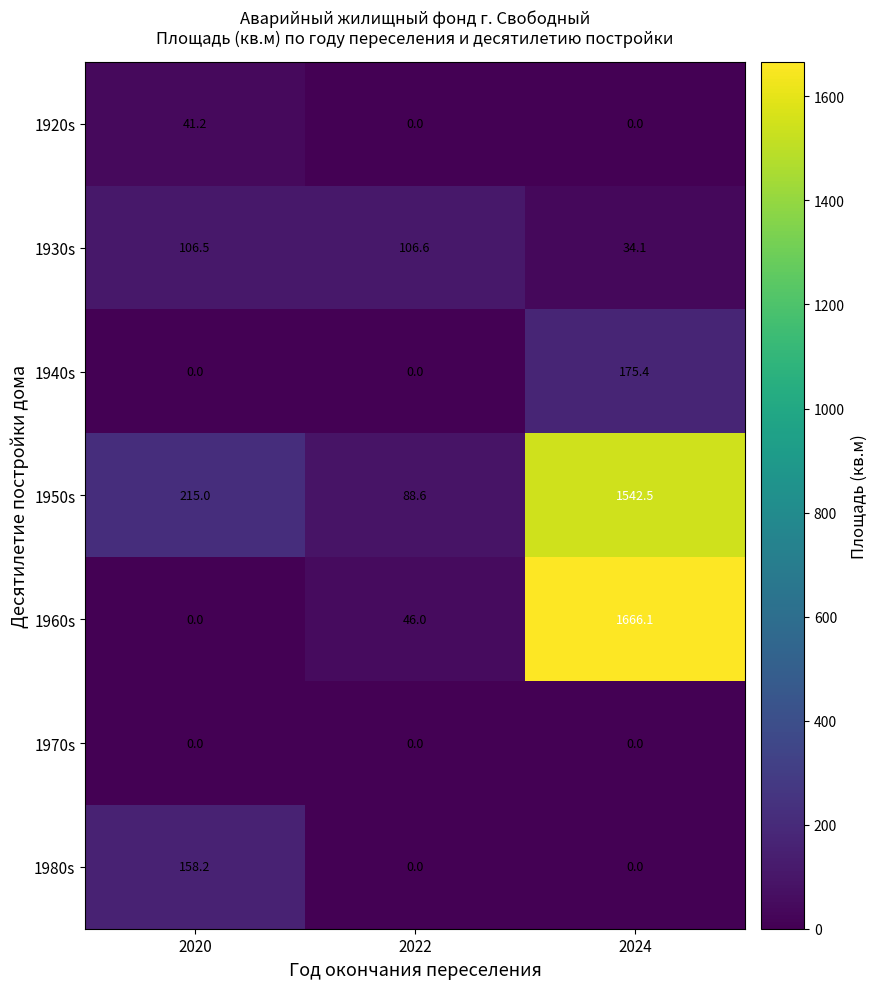

Count the number of data series in this chart.

7